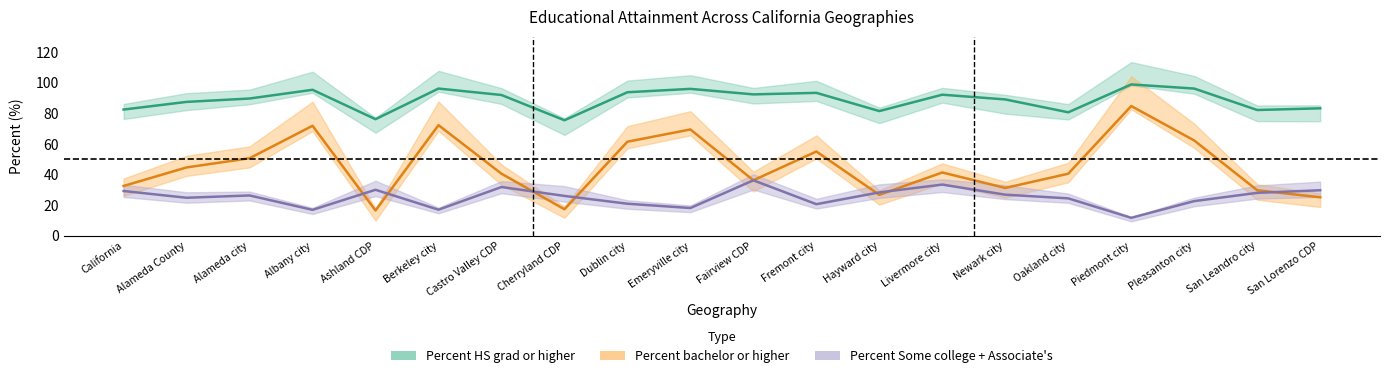

What is the sum of all Percent Some college, no degree values?

504.7